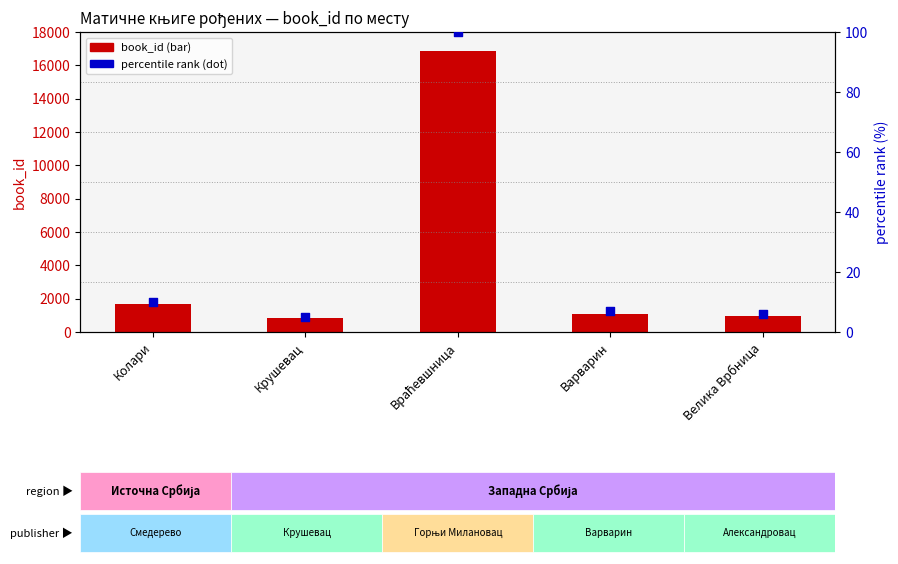

What is the total value across all series at Велика Врбница?

951